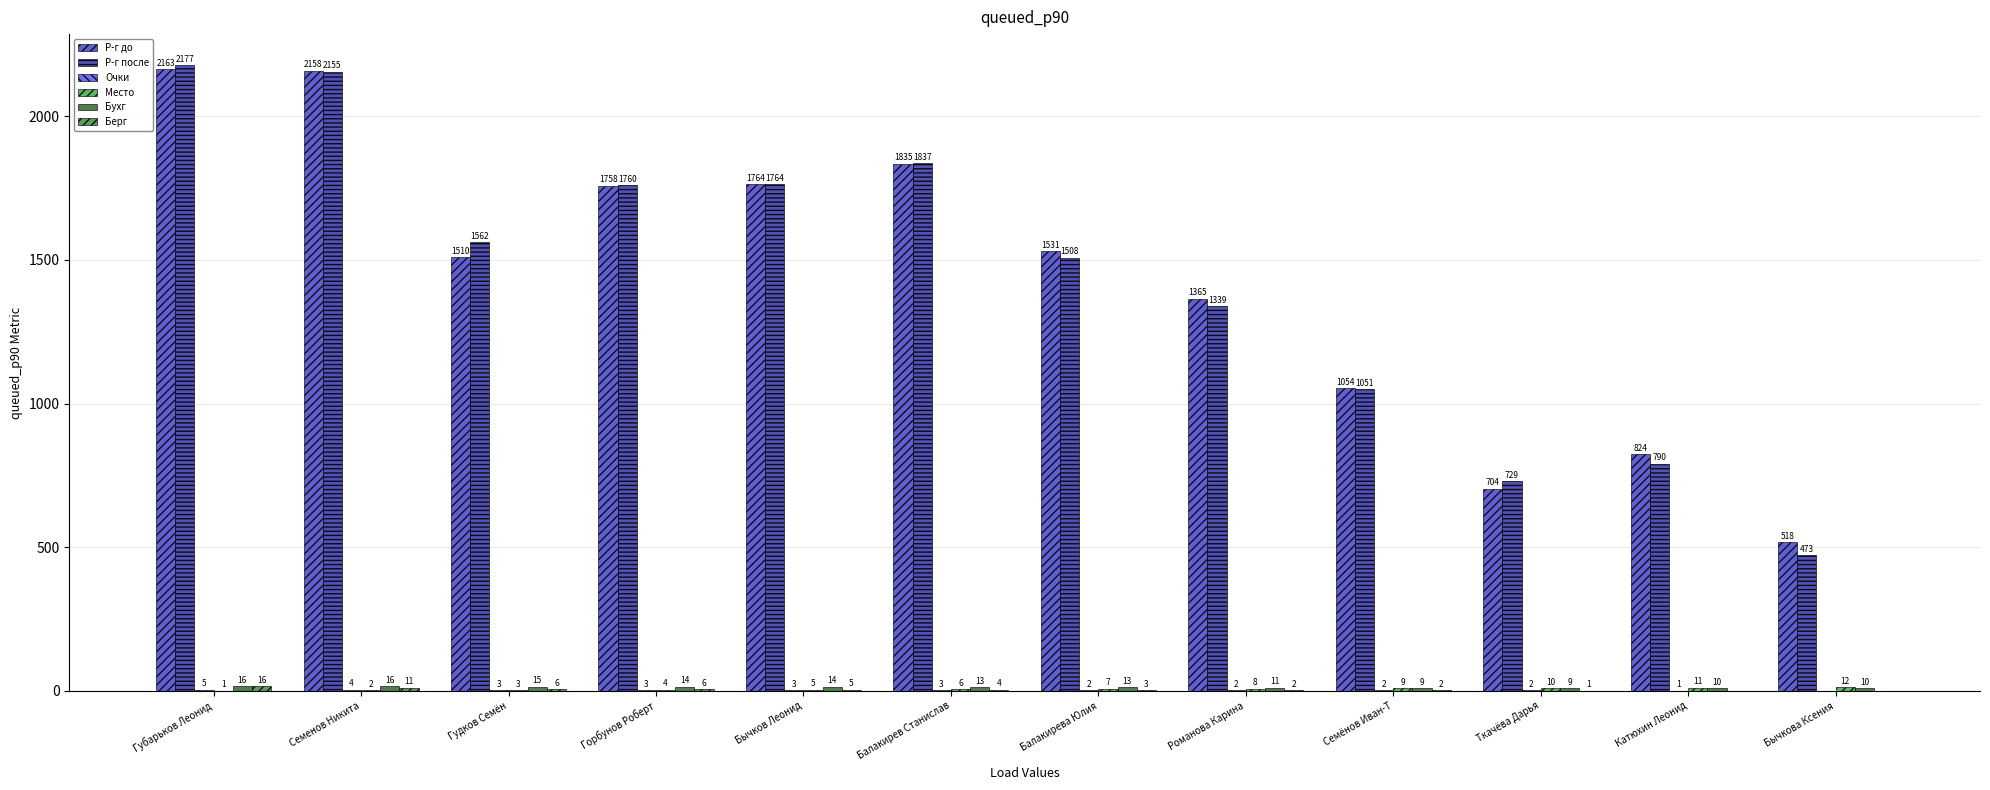

Count the number of categories in the chart.

12